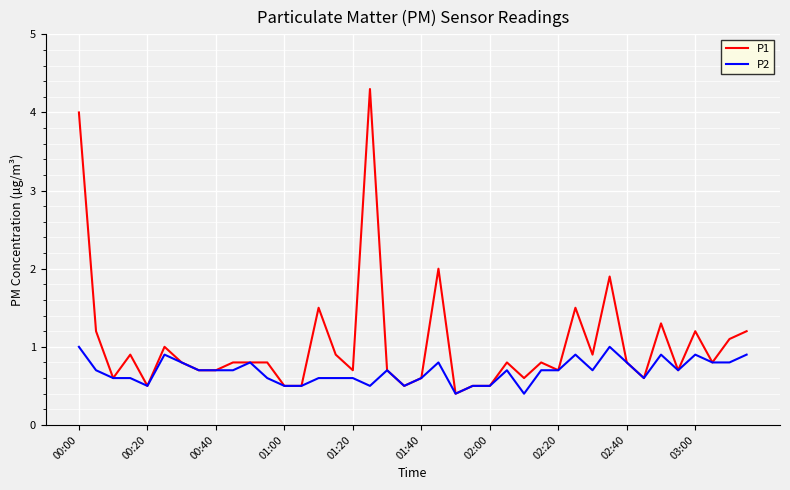

Which series has the widest spread of values?

P1